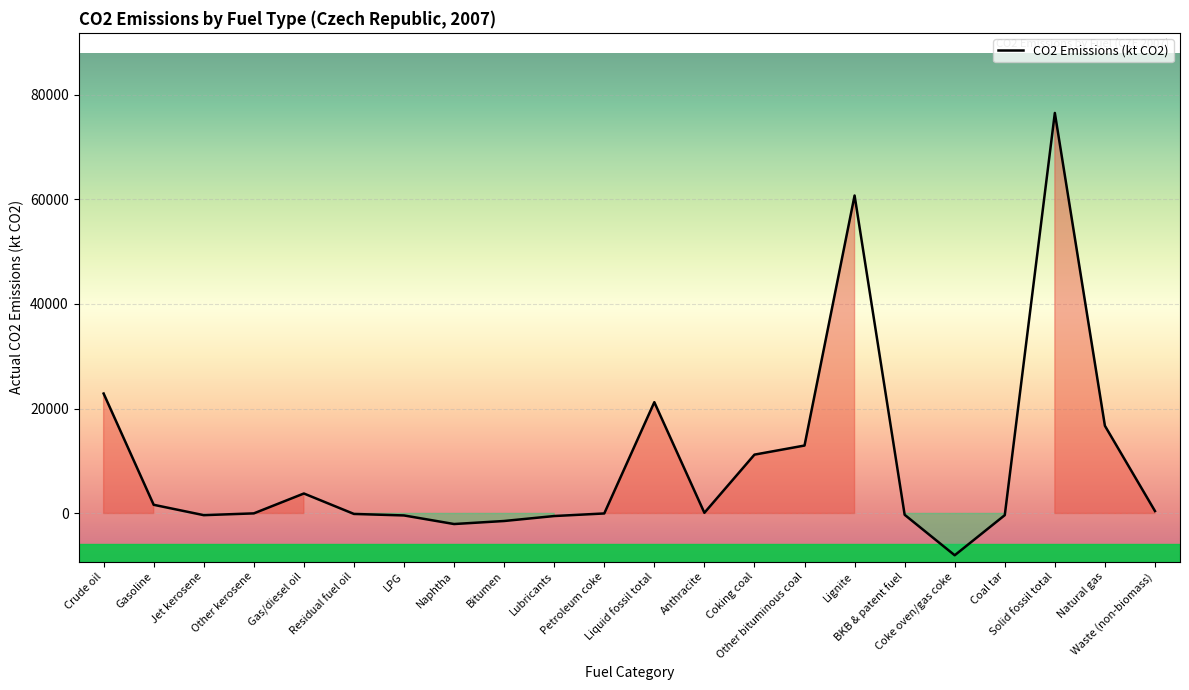

At which category does the chart reach its minimum across all series?

Coke oven/gas coke